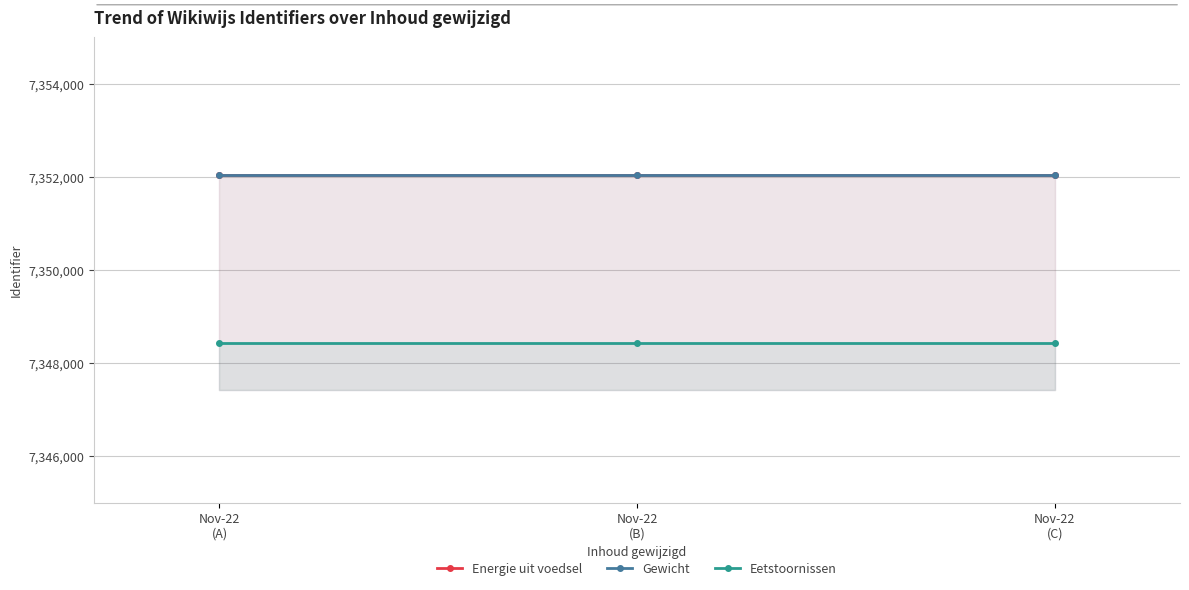

At which label is Gewicht closest to 7352042?

Nov-22
(A)